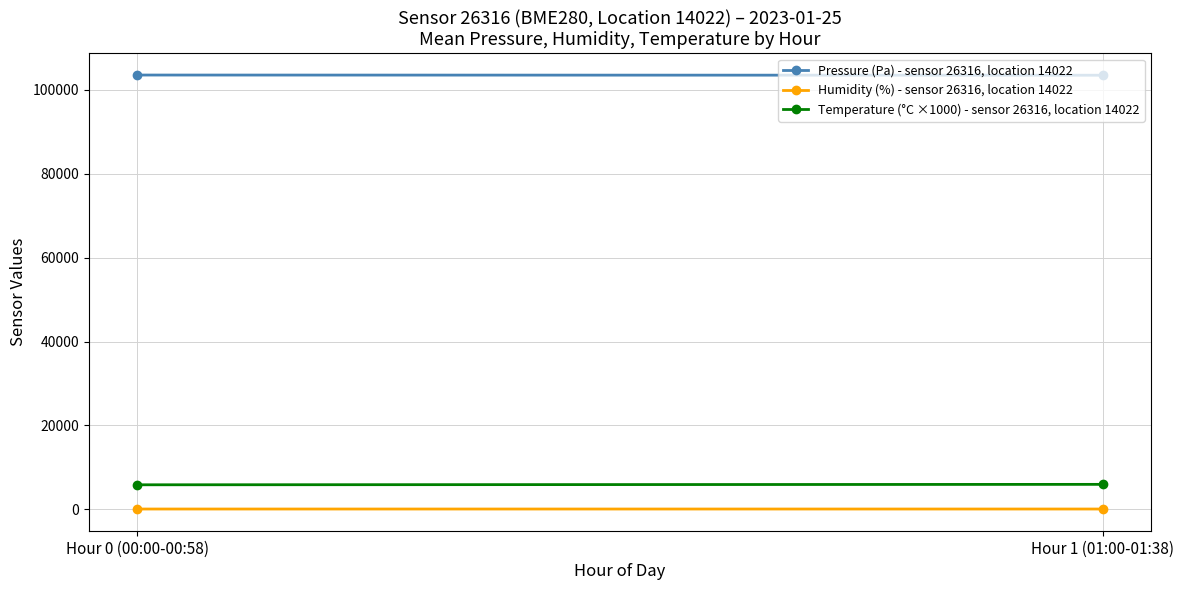

How many lines are shown in the chart?

3